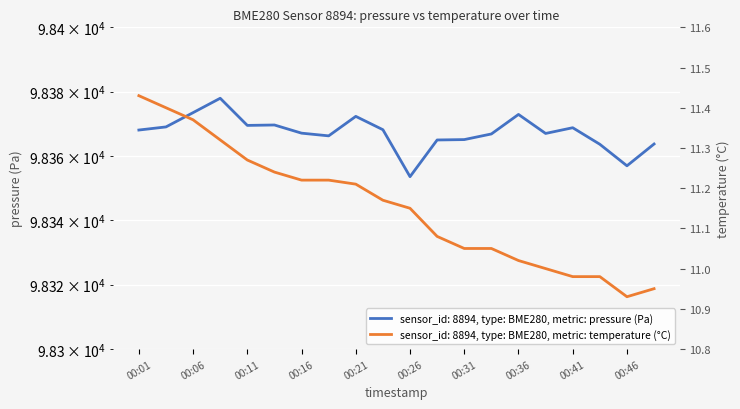

How many interior local valleys does the temperature series have?

1